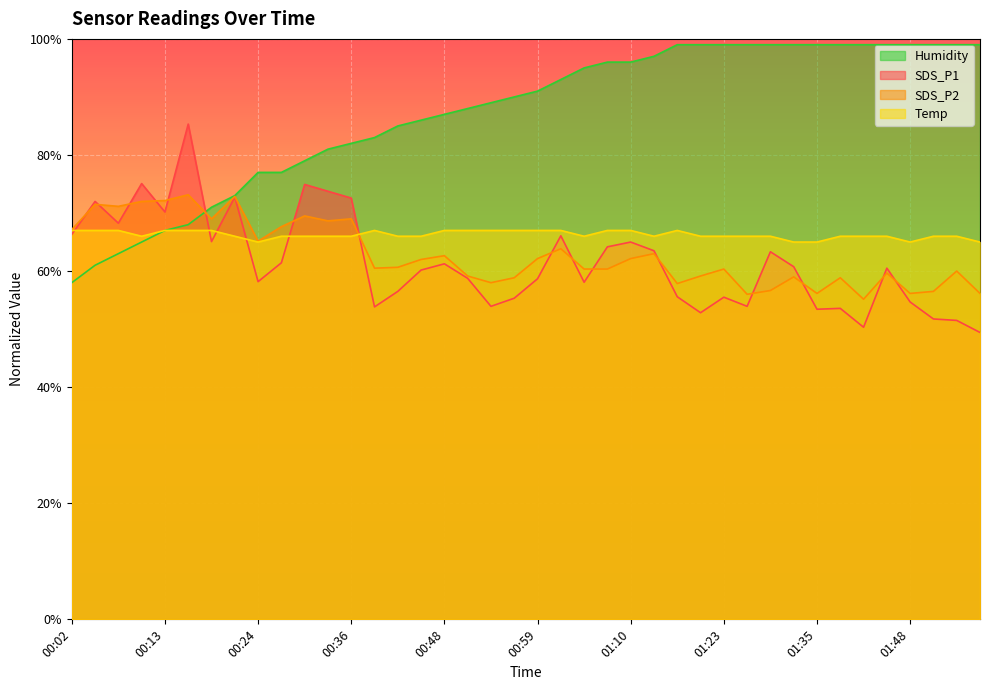

After their last crossing, which series has the higher values: Temp or SDS_P2?

Temp